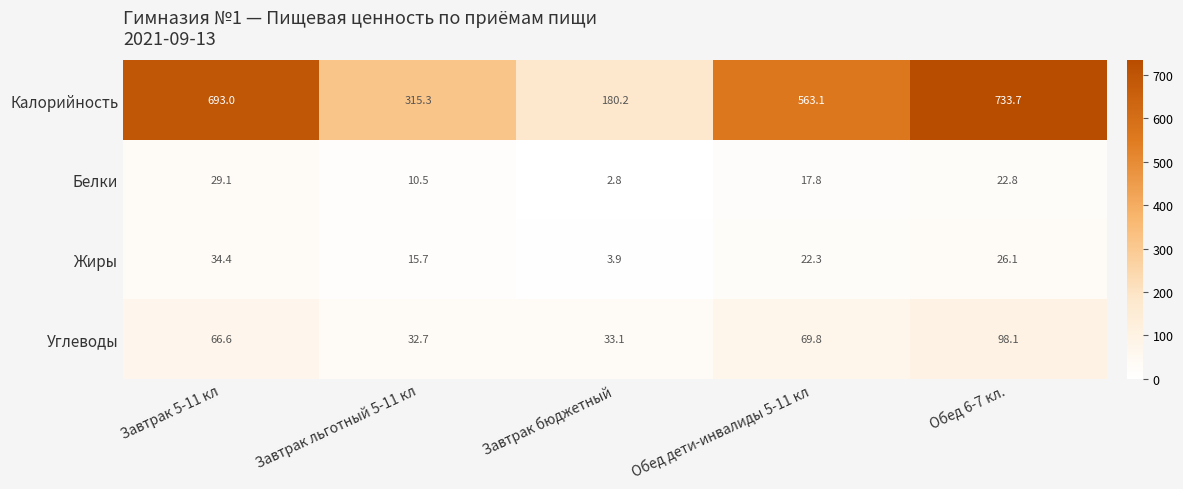

What is the sum of all Белки values?

83.0